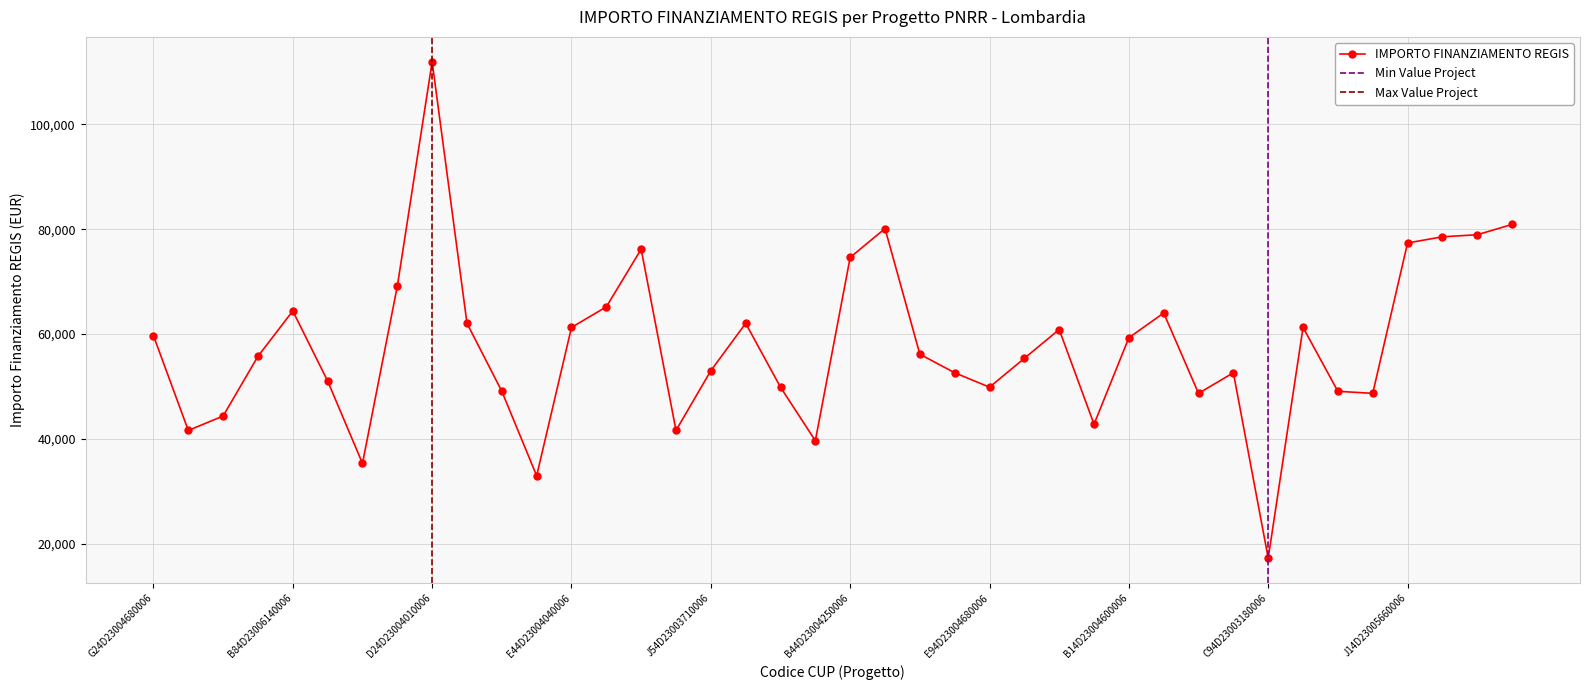

The value at J84D23005830006 is 60884.6. True or false?

True